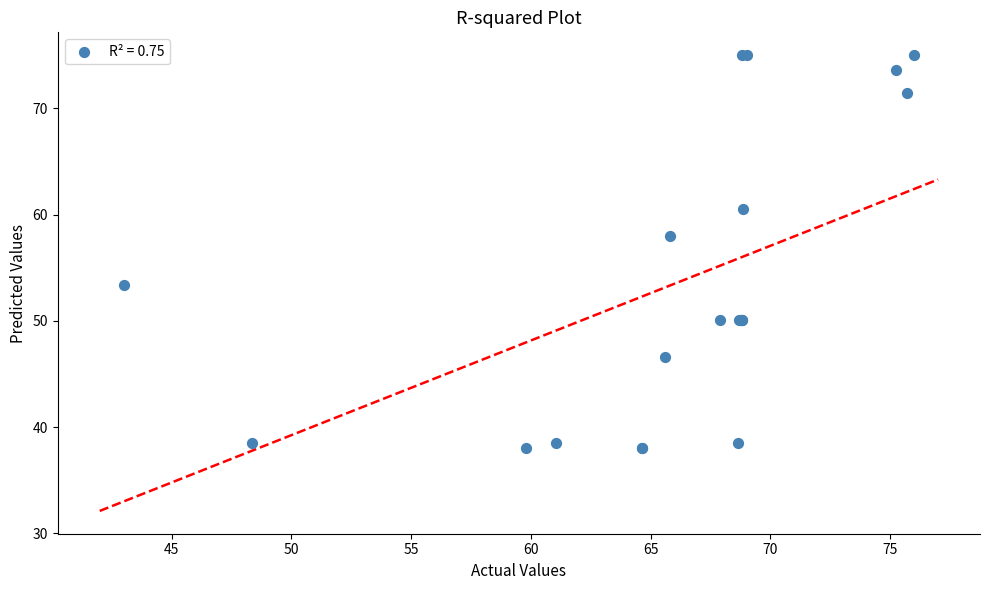

What Y value in the scatter plot is closest to 56?

58.0